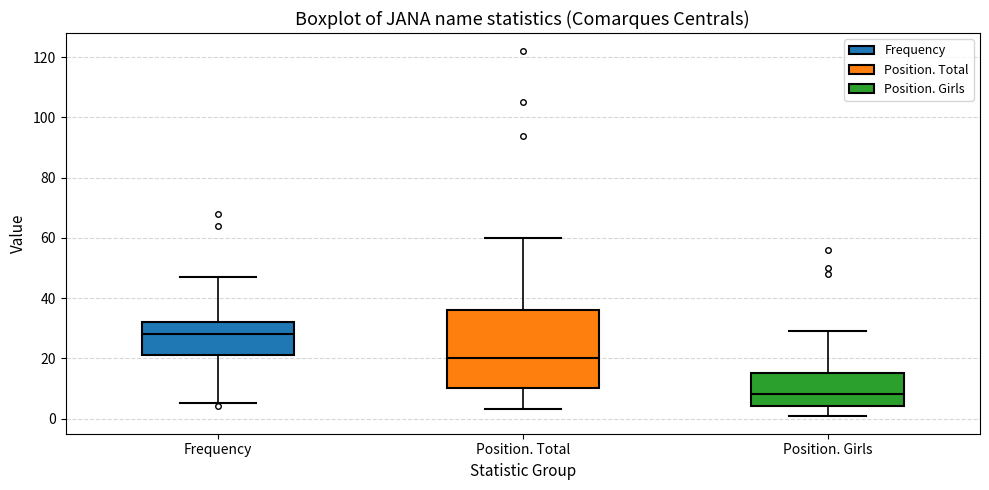

Reading left to right, read every box against the y-axis: the position of its median line, the range the box covers, and the ends of its whiskers. The values are not printed on the chart, so give them approximately, as read against the axis.

Frequency: median 28, box 22 to 32, whiskers 6 to 48
Position. Total: median 20, box 10 to 36, whiskers 4 to 60
Position. Girls: median 8, box 4 to 16, whiskers 2 to 30